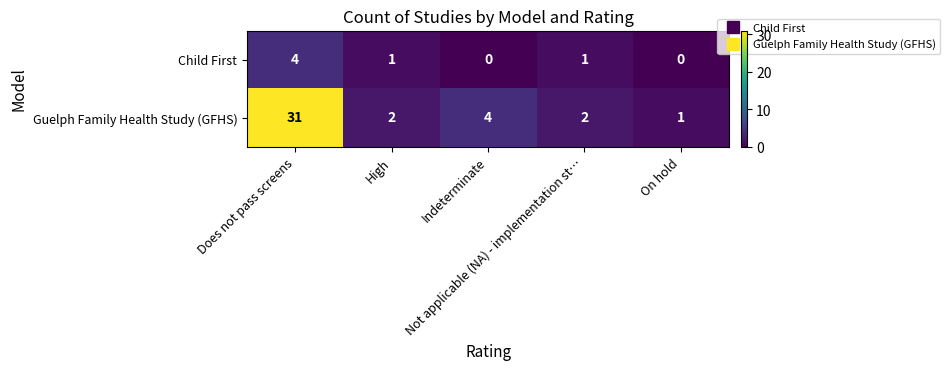

How many Child First values are between 0 and 1?

4